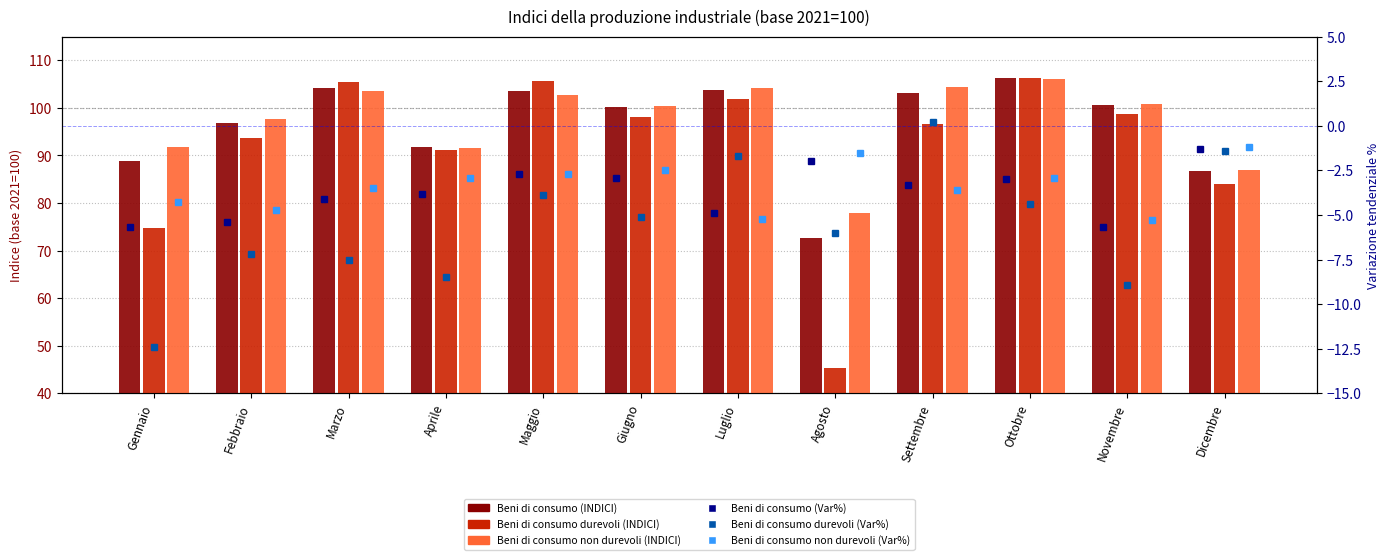

What position from the right is Dicembre?

1